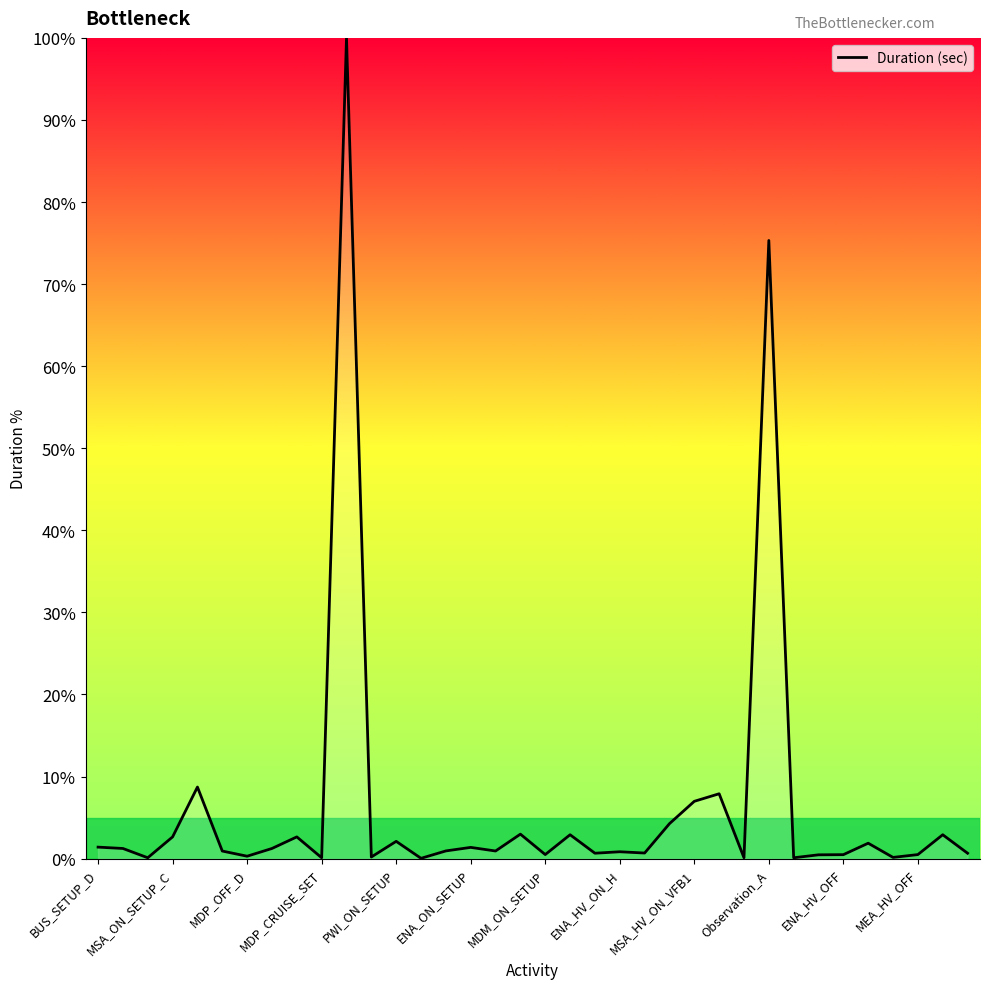

Where is the data nearest to the value 50?

Observation_A